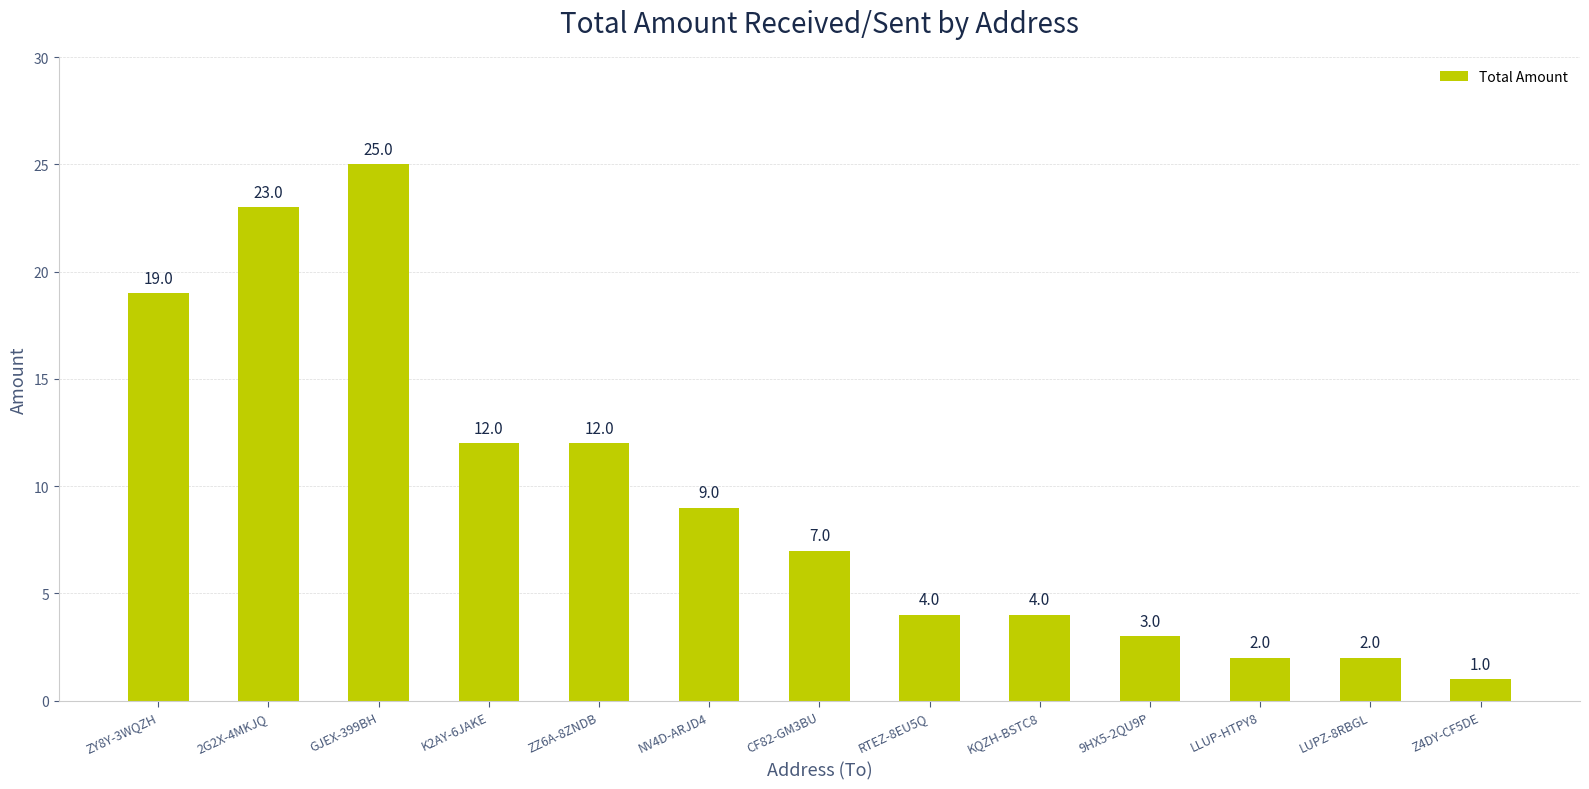

Read the value at ZY8Y-3WQZH, to the nearest 10.

20